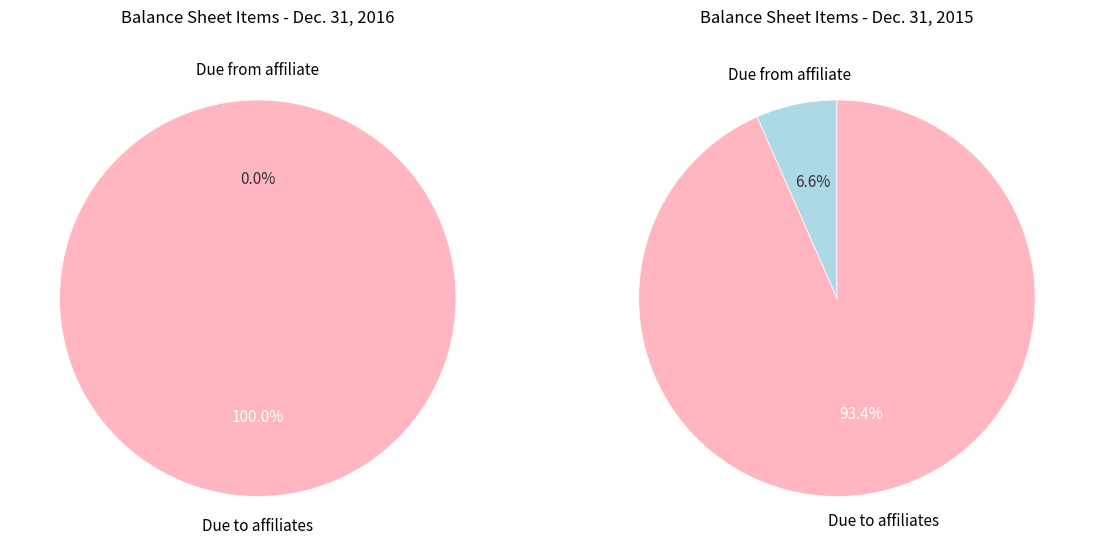

Does Due to affiliates represent more than half of the total?

Yes